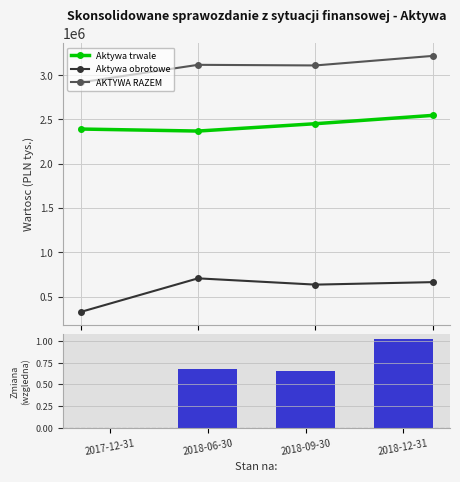

What is the minimum value for Aktywa trwale?

2369525